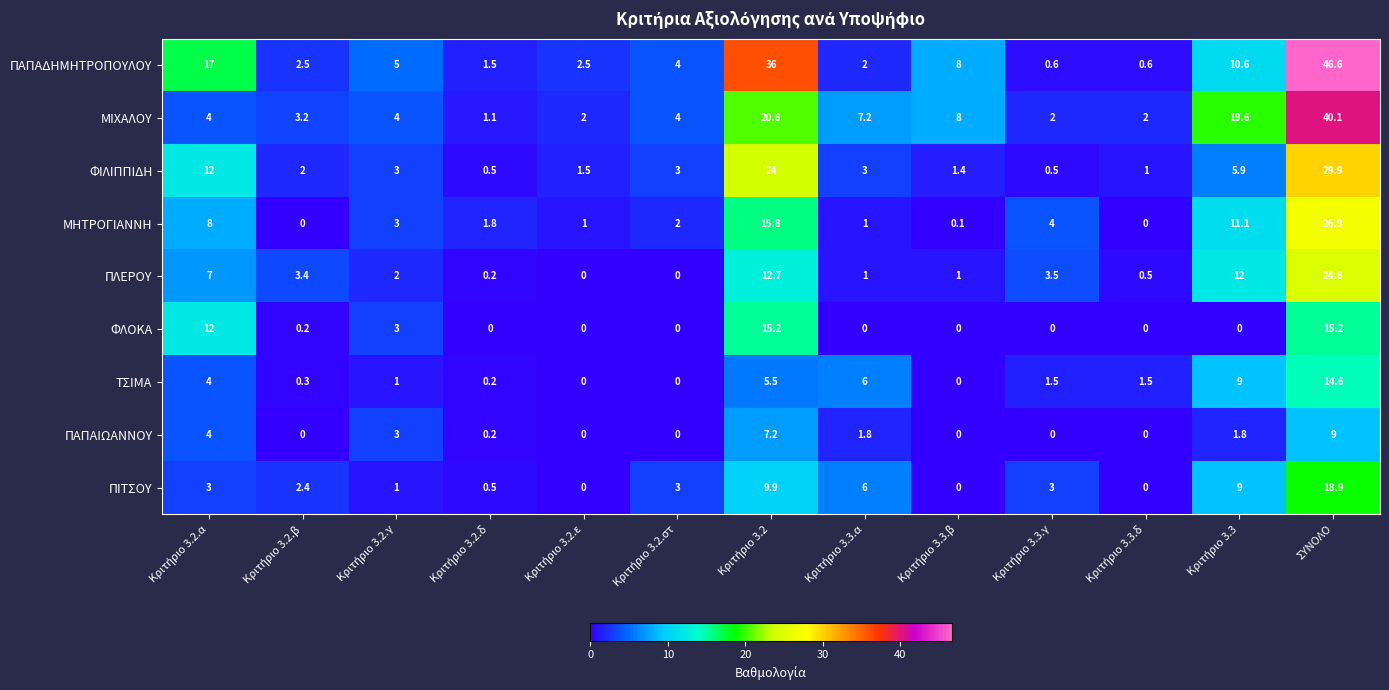

List the series in order of their peak value, lowest first.

ΠΑΠΑΙΩΑΝΝΟΥ, ΤΣΙΜΑ, ΦΛΟΚΑ, ΠΙΤΣΟΥ, ΠΛΕΡΟΥ, ΜΗΤΡΟΓΙΑΝΝΗ, ΦΙΛΙΠΠΙΔΗ, ΜΙΧΑΛΟΥ, ΠΑΠΑΔΗΜΗΤΡΟΠΟΥΛΟΥ